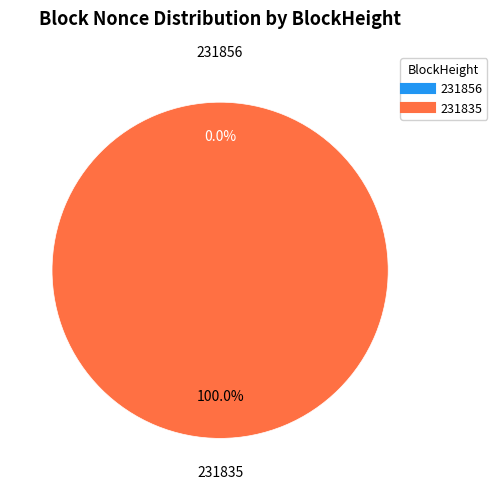

What is the change in value from 231856 to 231835?

+2161